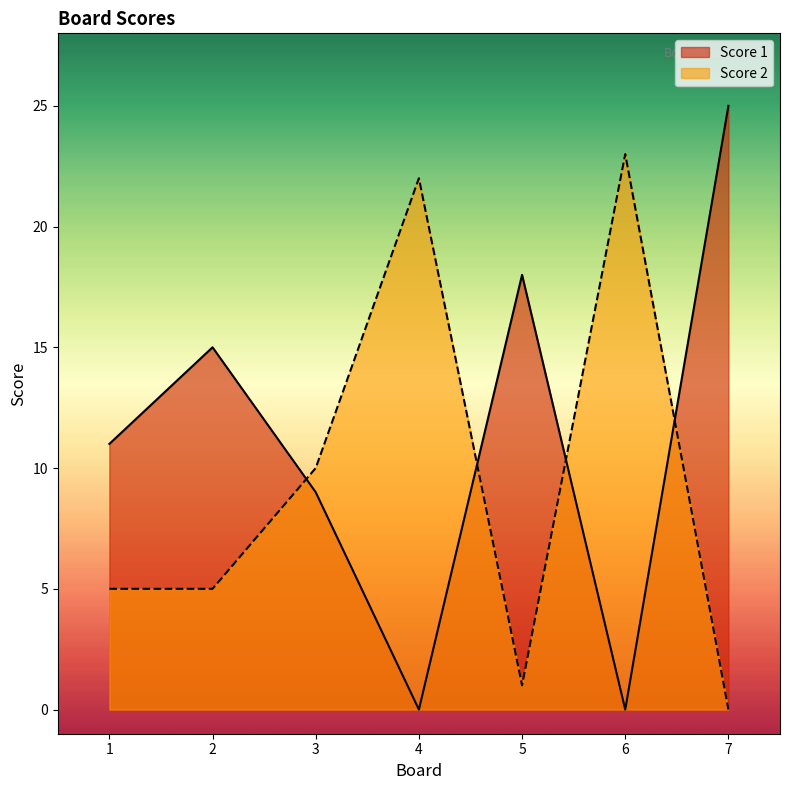

The value of Score 1 at 5 is 18. True or false?

True